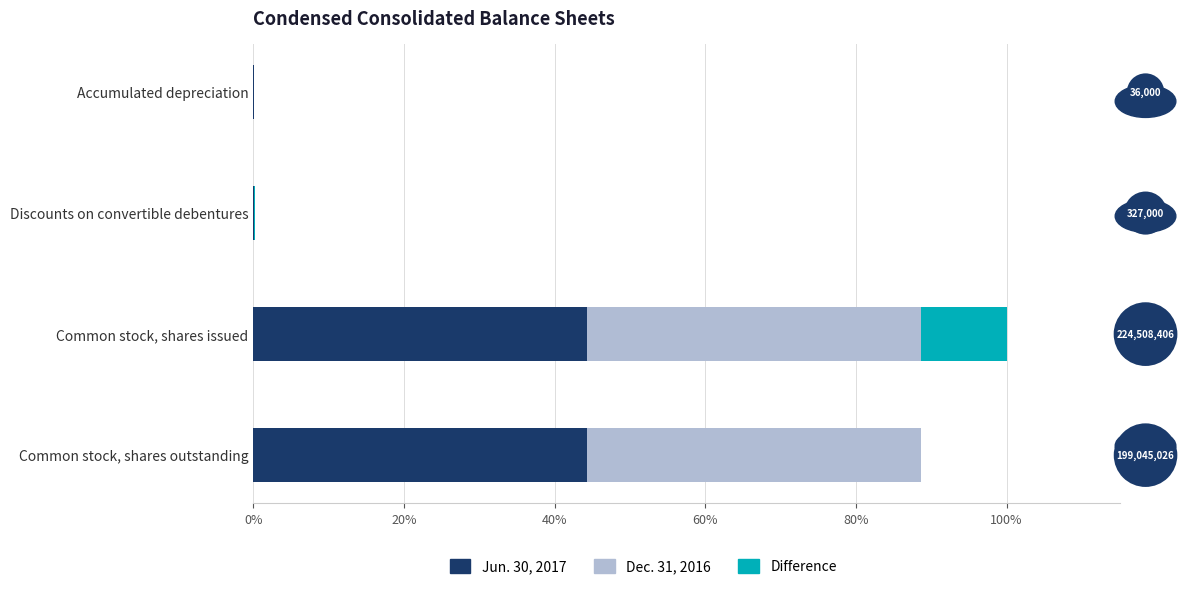

The value of Jun. 30, 2017 at Common stock, shares issued is 44.3. True or false?

True